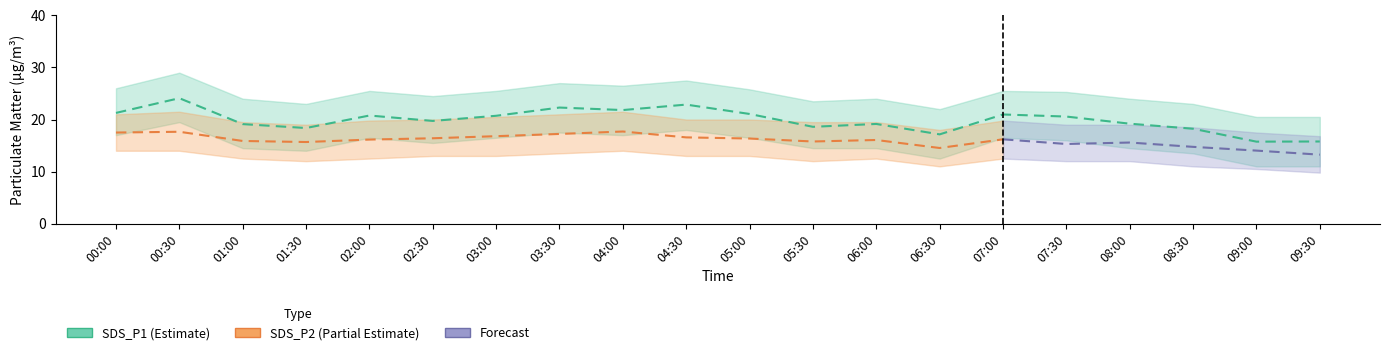

Is the value of SDS_P1_lower at 03:00 greater than the value of SDS_P2_lower at 00:30?

Yes